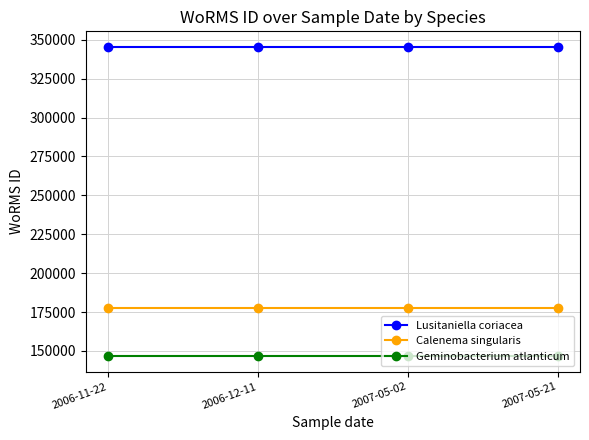

What is the label of the 4th point from the right?

2006-11-22